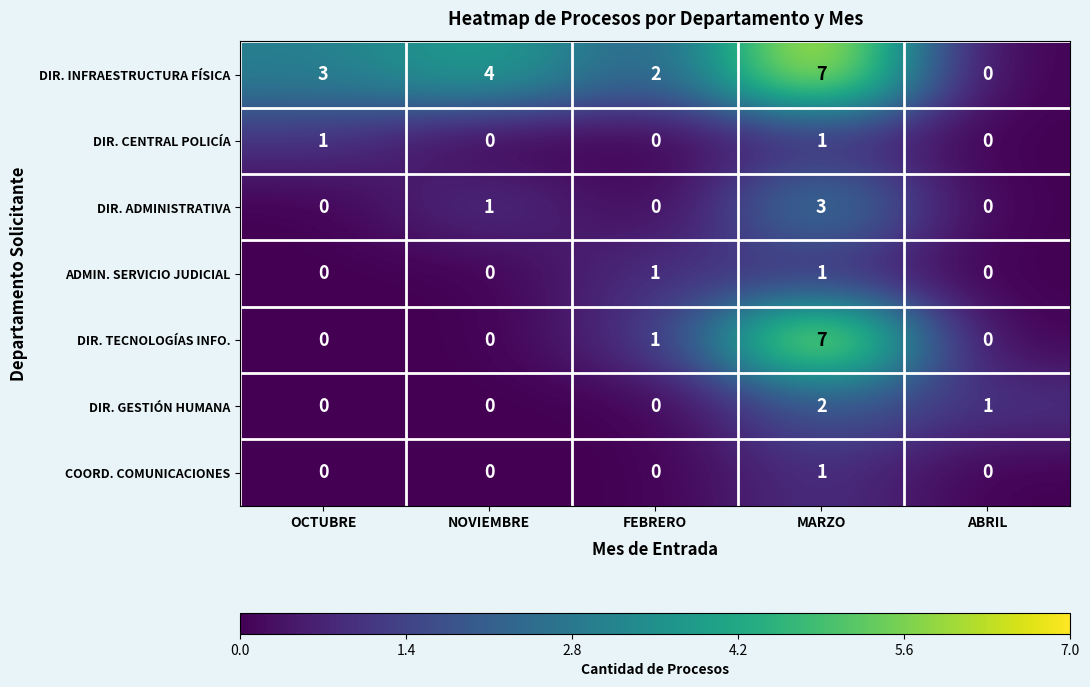

The value of DIR. INFRAESTRUCTURA FÍSICA at MARZO is 12. True or false?

False